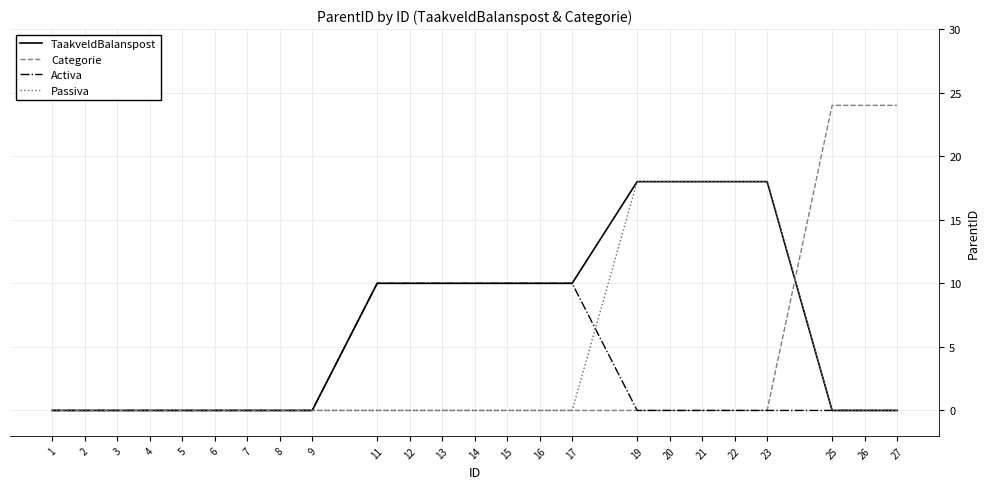

Which series has the largest total across all categories?

TaakveldBalanspost